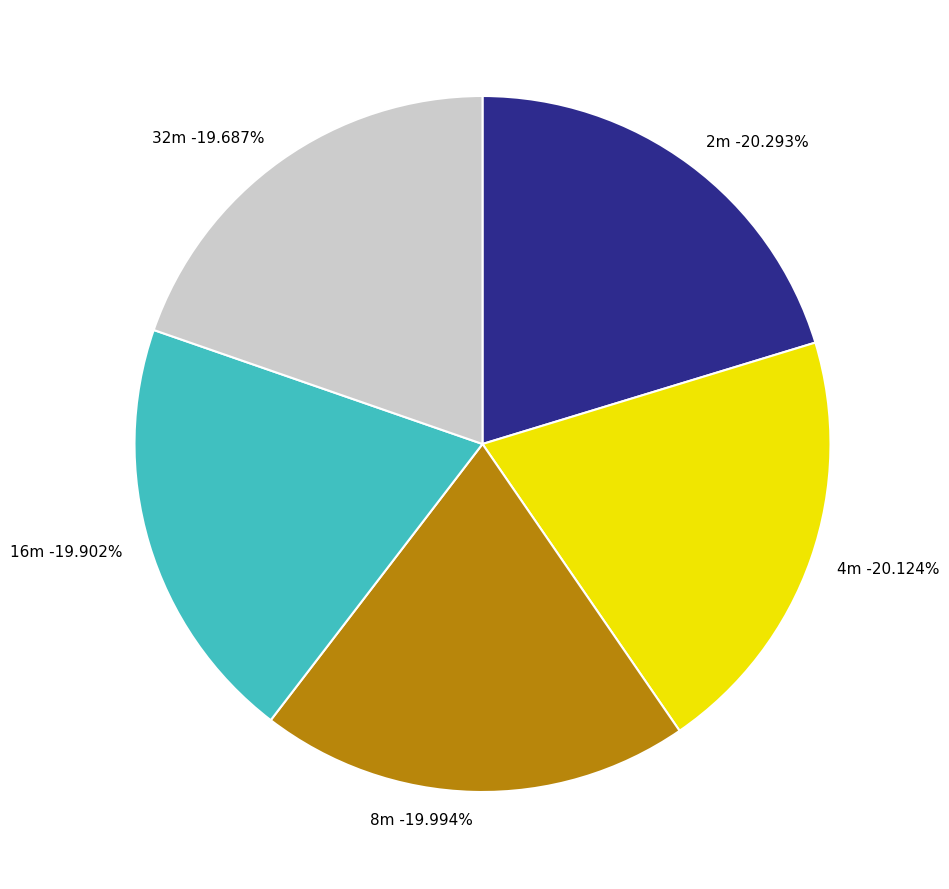

Count the number of slices in the pie.

5